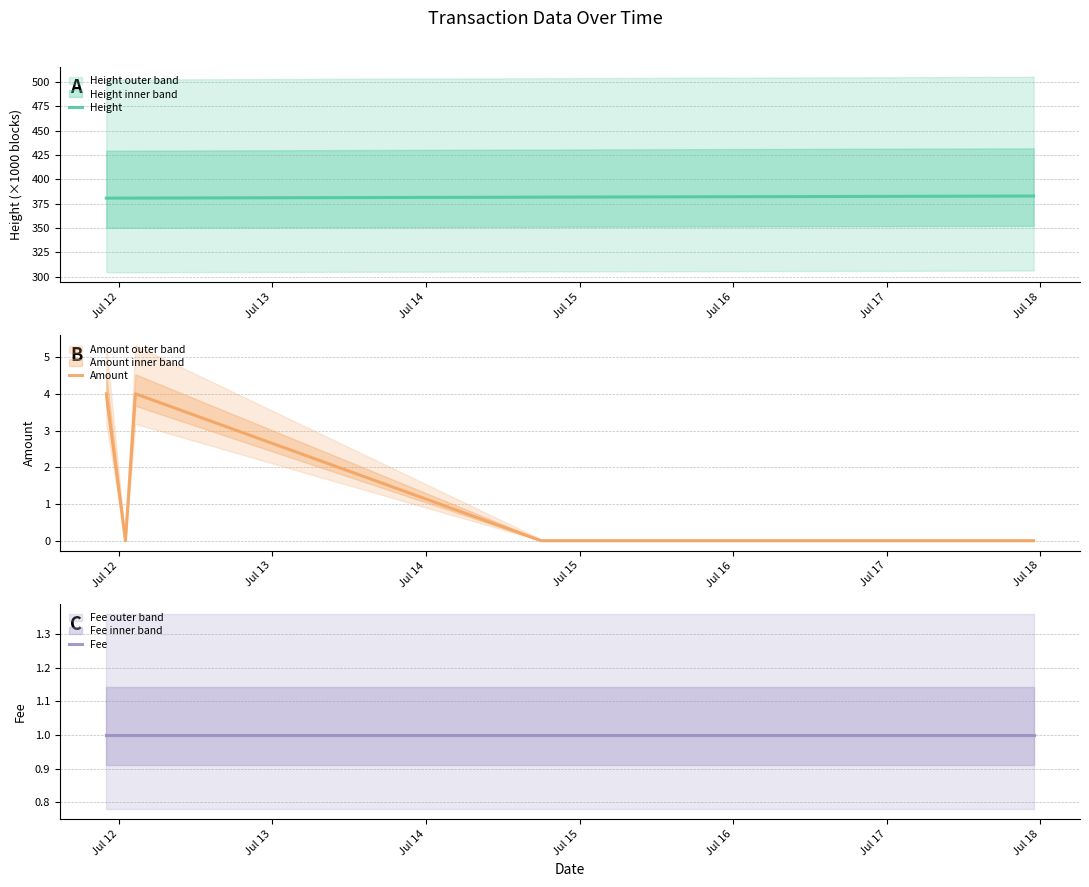

What is the value of the Fee point at the 5th from the left?

1.0